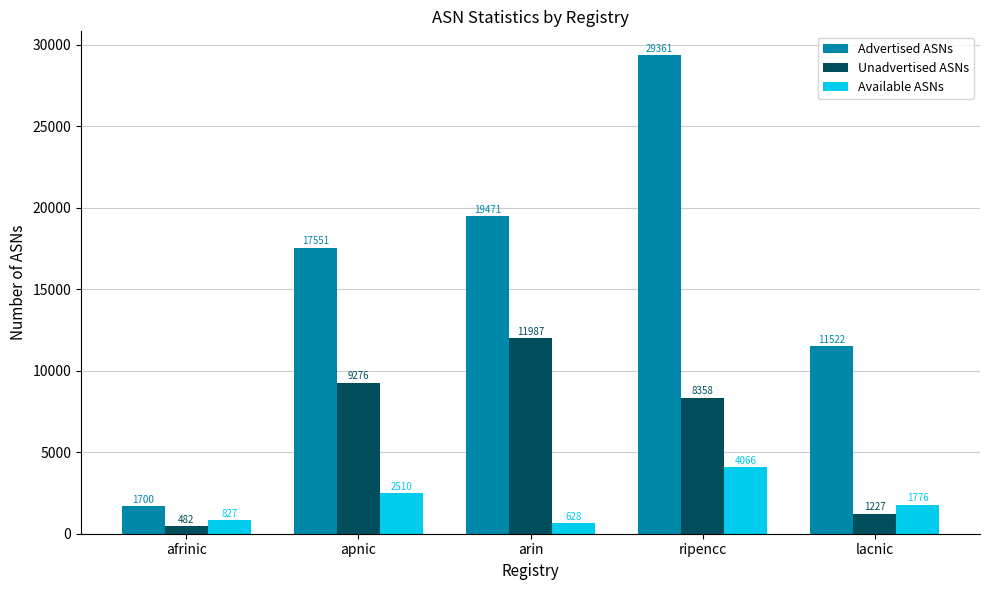

Reading right to left, extract all data points from this chart.

Advertised ASNs: 11522	29361	19471	17551	1700
Unadvertised ASNs: 1227	8358	11987	9276	482
Available ASNs: 1776	4066	628	2510	827